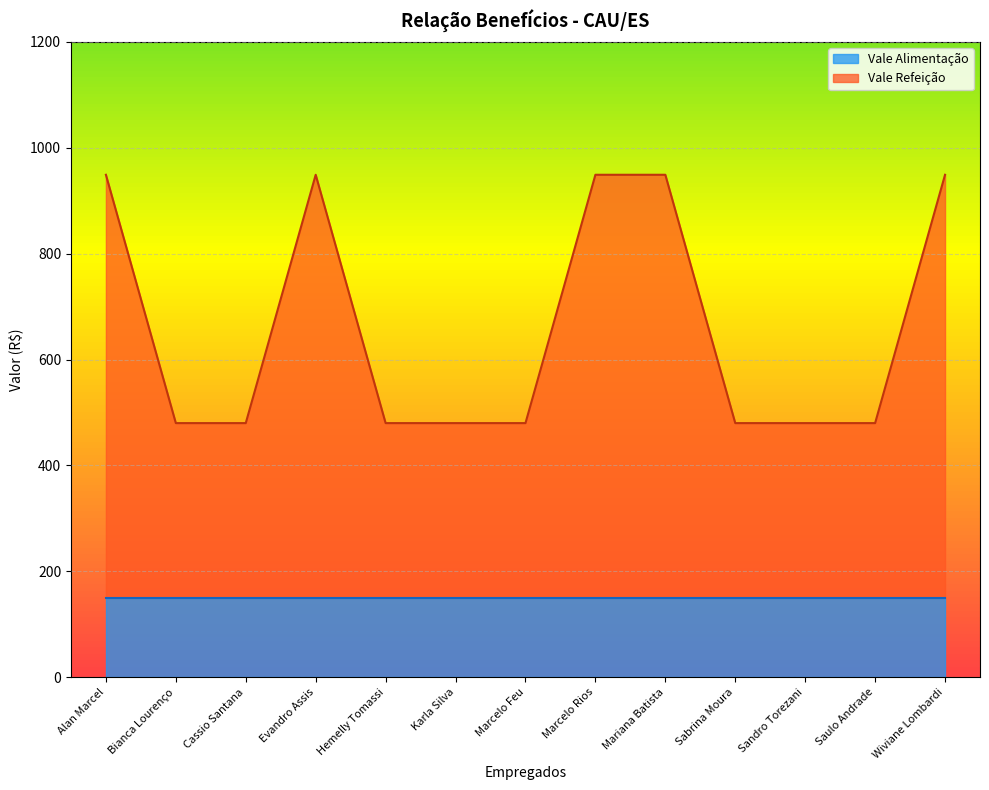

How many lines are shown in the chart?

2